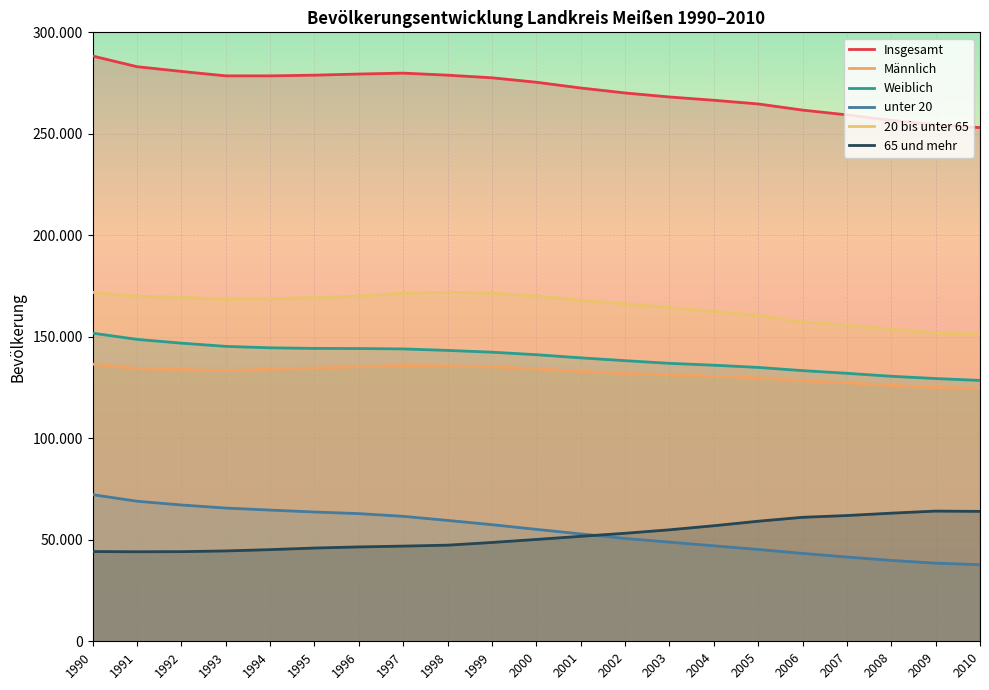

At which category is the sum across all series the highest?

1990